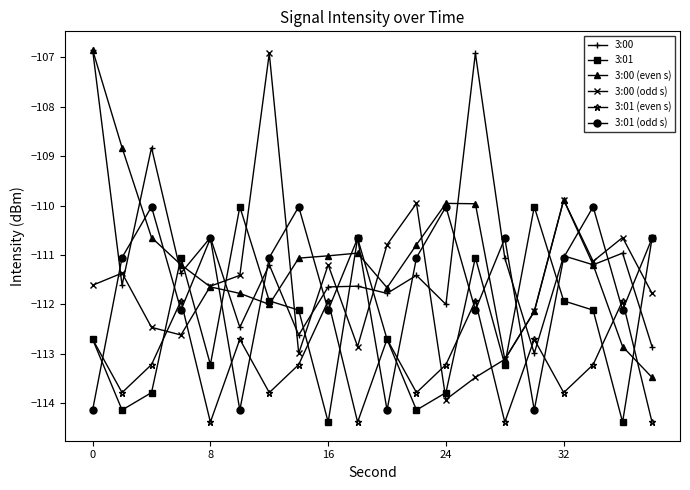

How many data points does each series have?

20